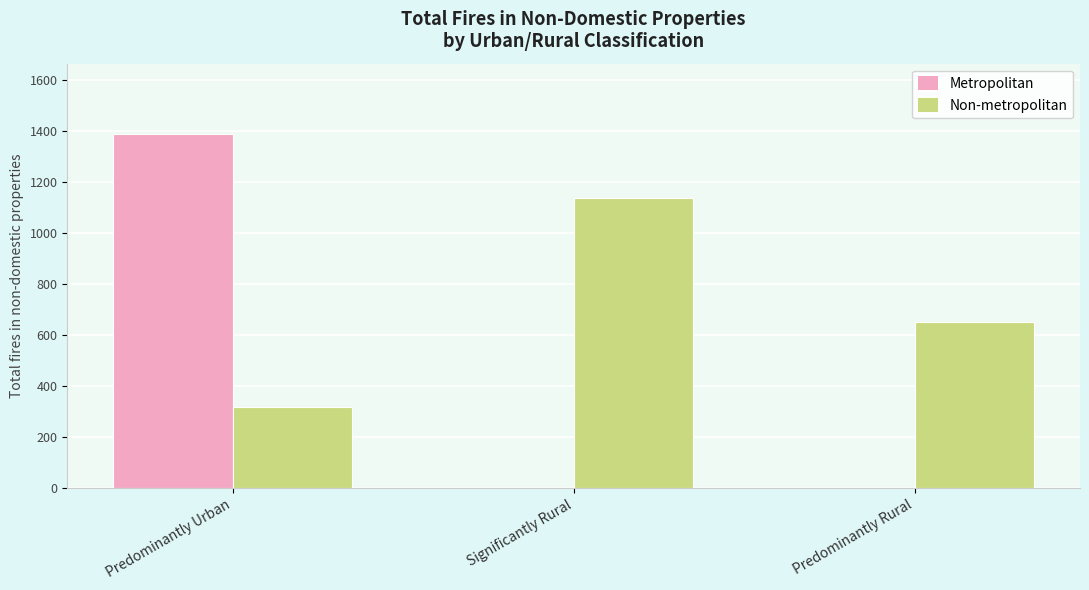

Is the value of Metropolitan at Predominantly Urban greater than the value of Non-metropolitan at Predominantly Rural?

Yes